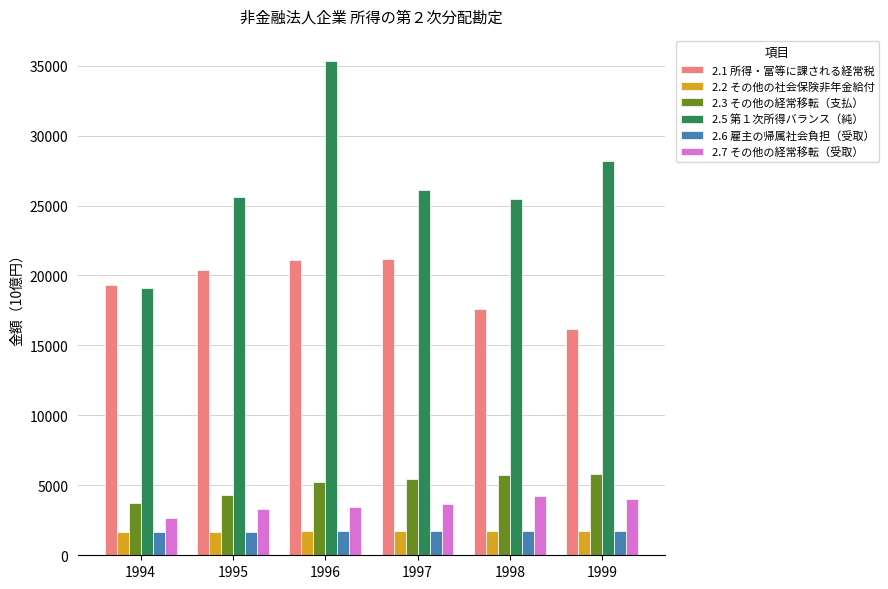

What is the minimum value for 2.1 所得・富等に課される経常税?

16179.5